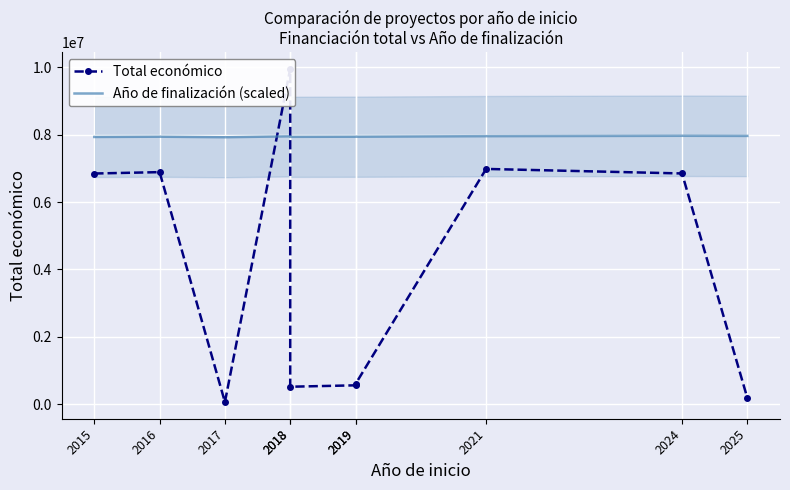

What is the total value across all series at 2018?

17919236.7